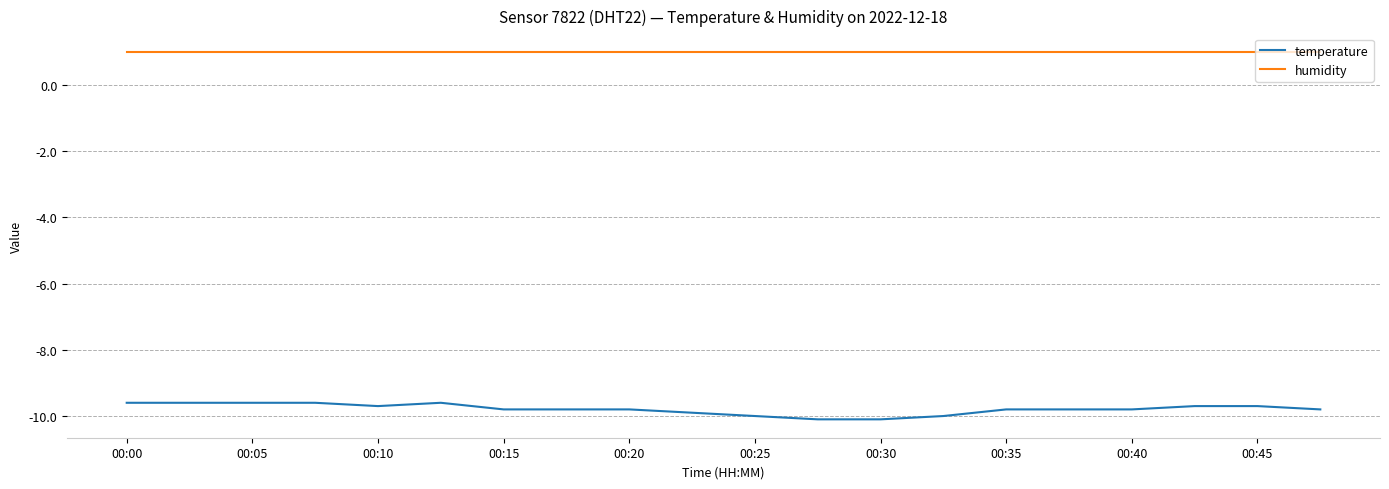

How many series are shown in this chart?

2